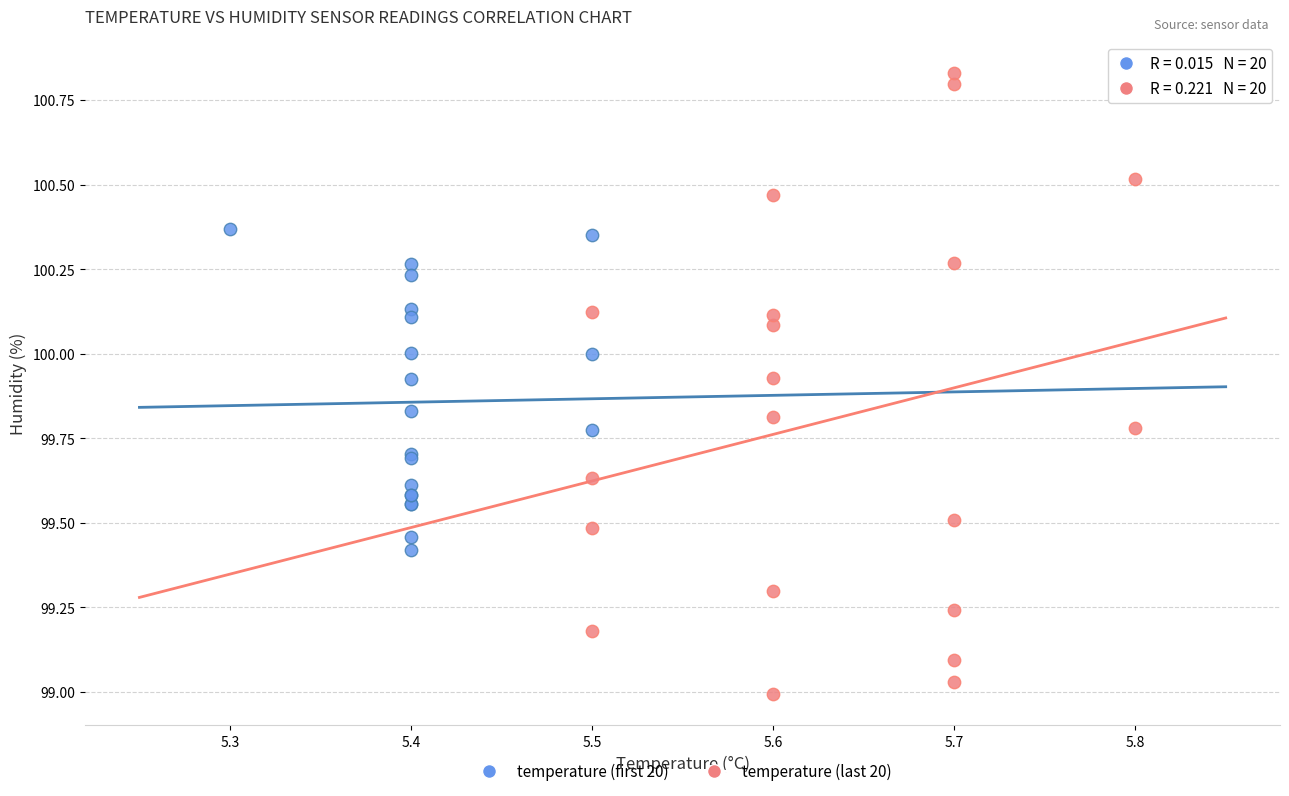

Which series reaches the minimum Y coordinate?

temperature (last 20)